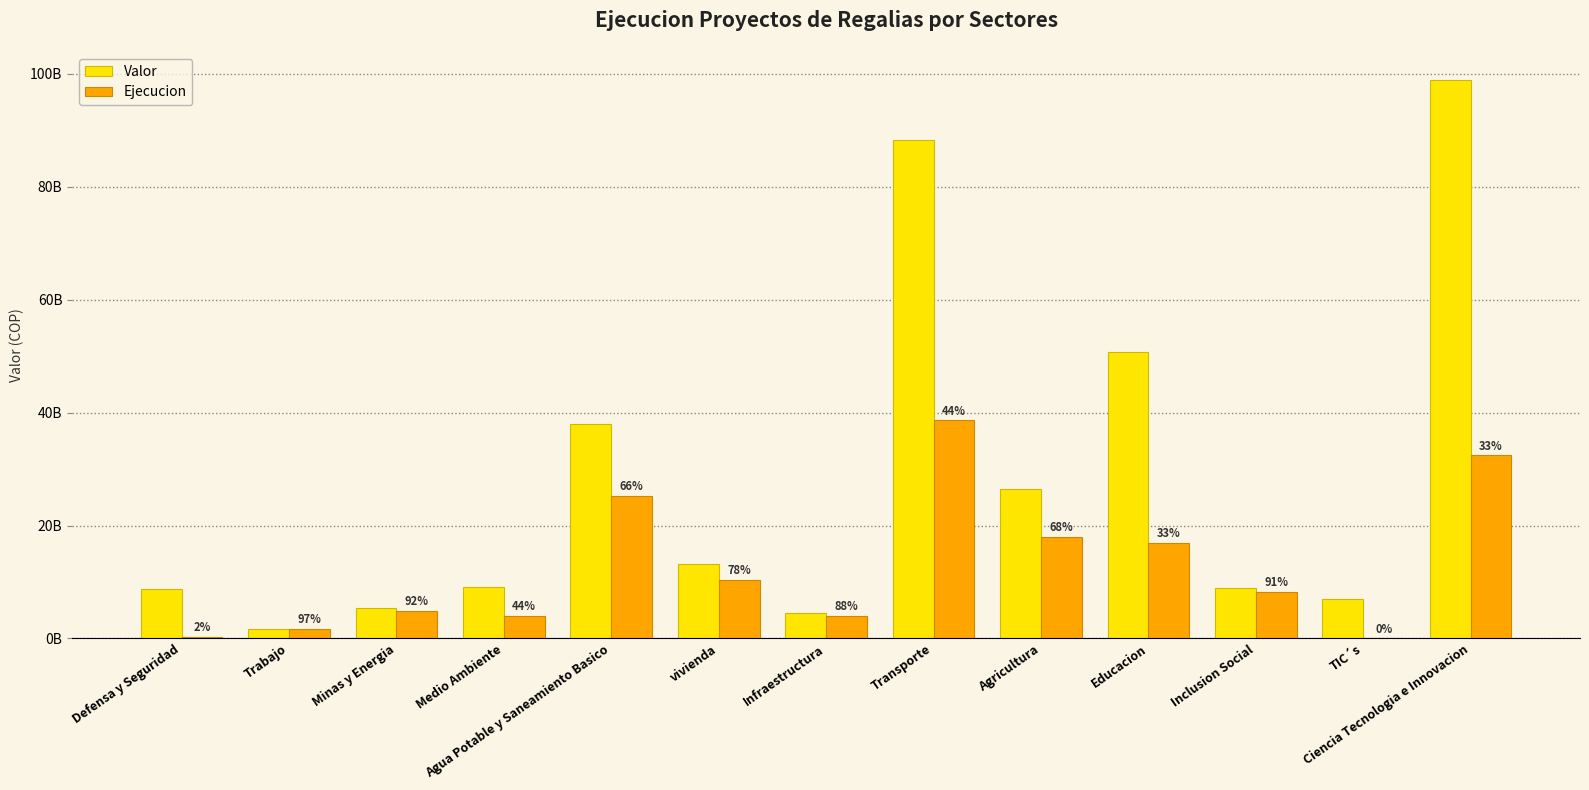

What are all the series names shown in the legend?

Valor, Ejecucion